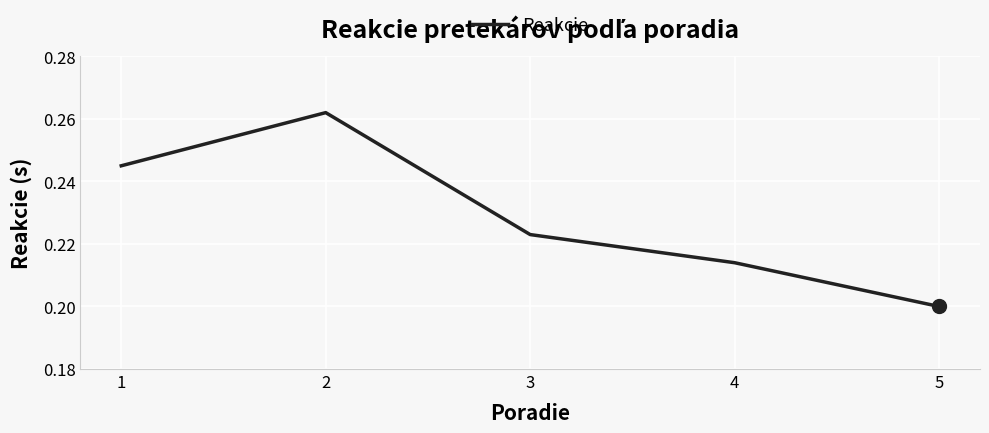

List the labels in order of value, smallest first.

5, 4, 3, 1, 2